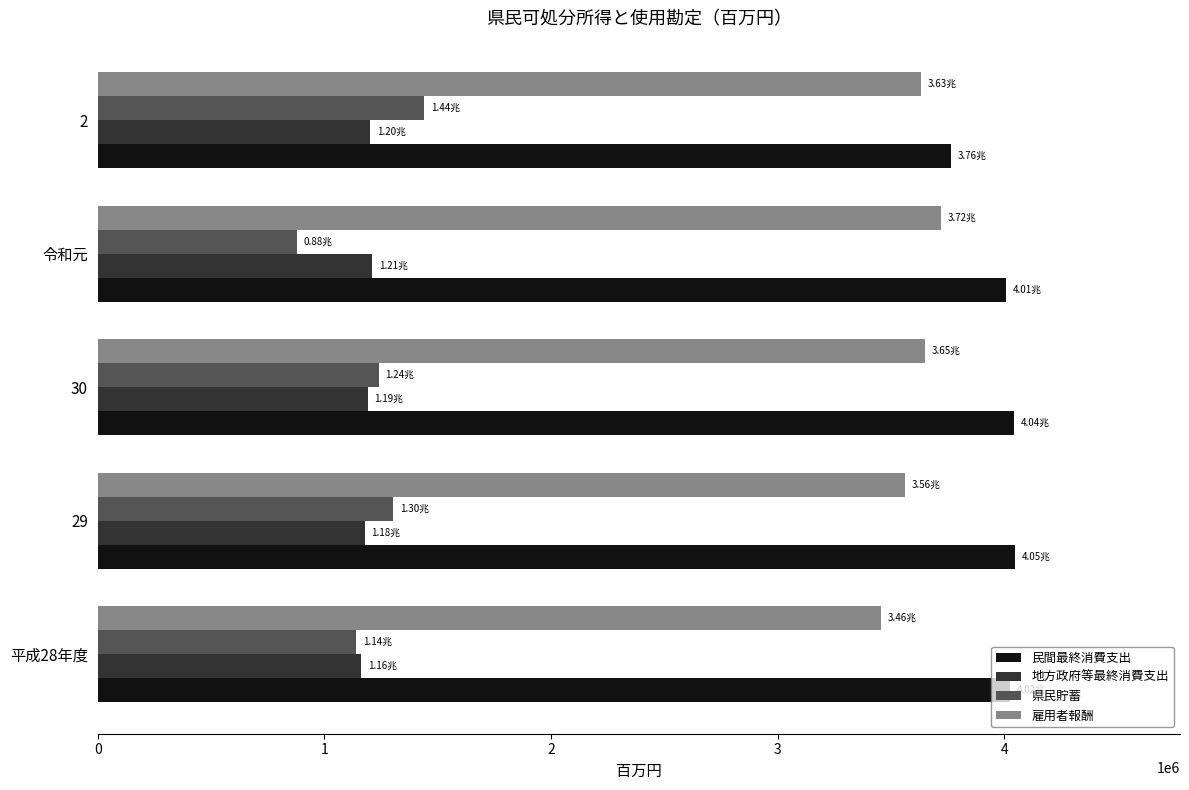

What is the difference between the maximum and minimum values in the 県民貯蓄 series?

560088